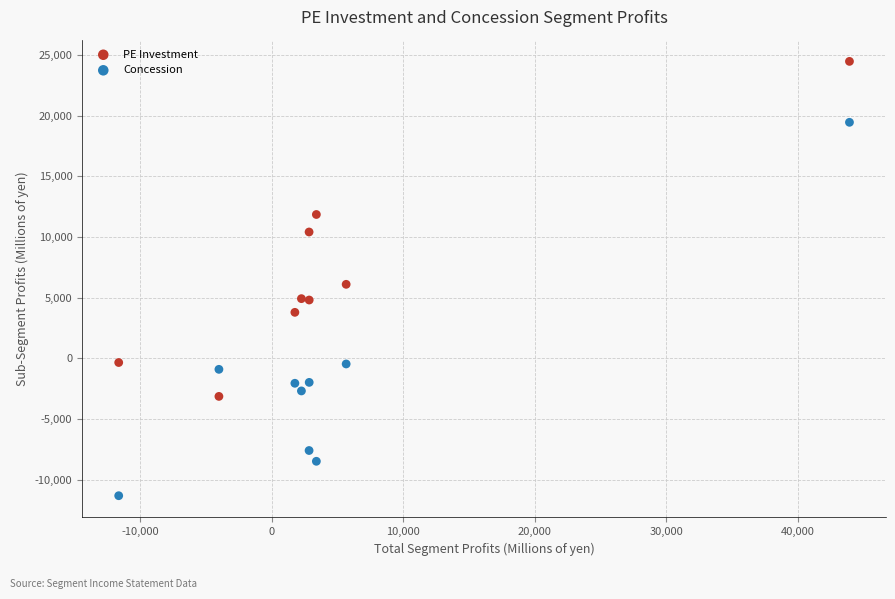

Which series contains the highest Y value?

PE Investment